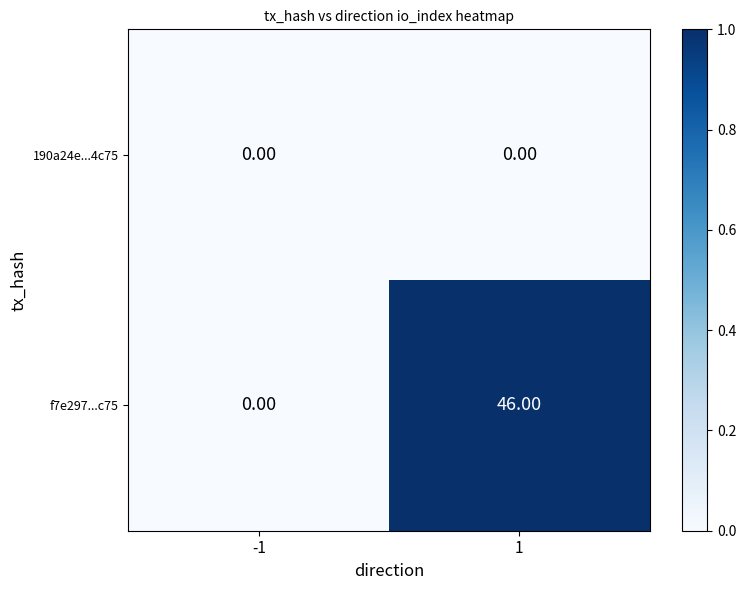

Which series changed the most between -1 and 1?

f7e297...c75